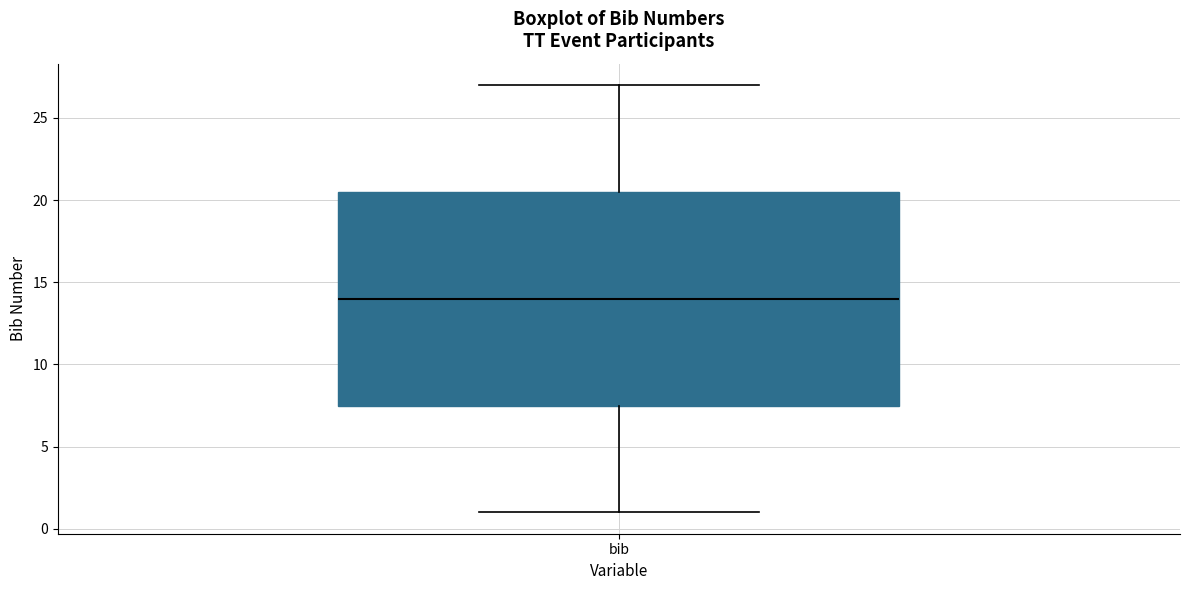

Transcribe this box plot: give where the median line is, the range the box spans, and where the two whiskers end, as read against the y-axis. The values are not printed on the chart, so give them approximately, as read against the axis.

median 14.0, box 7.5 to 20.5, whiskers 1.0 to 27.0